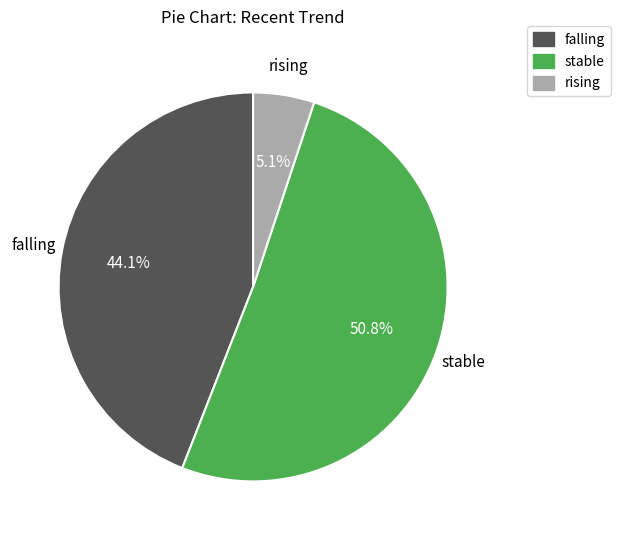

Does any single category account for the majority?

Yes